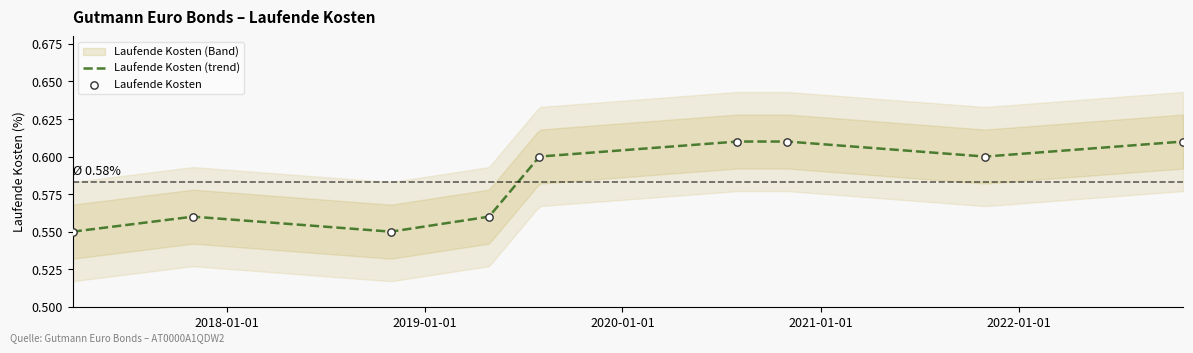

Which has a higher value, 2017-10-31 or 2022-10-31?

2022-10-31